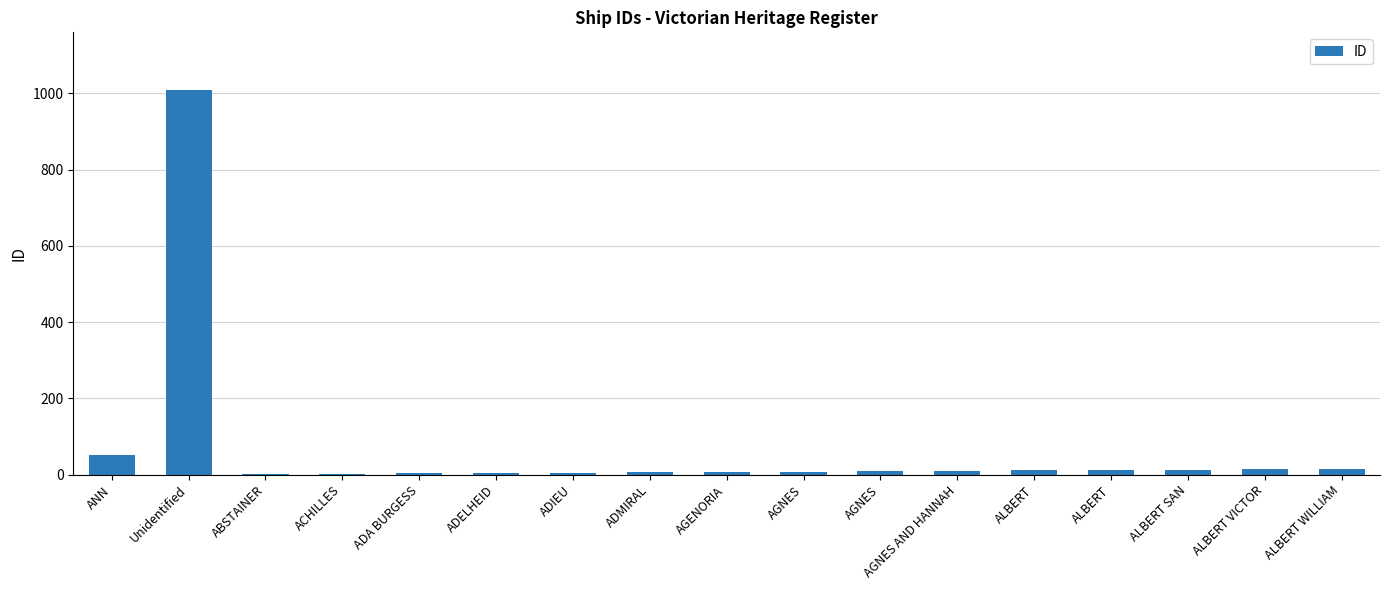

Between ABSTAINER and ADMIRAL, which is larger?

ADMIRAL